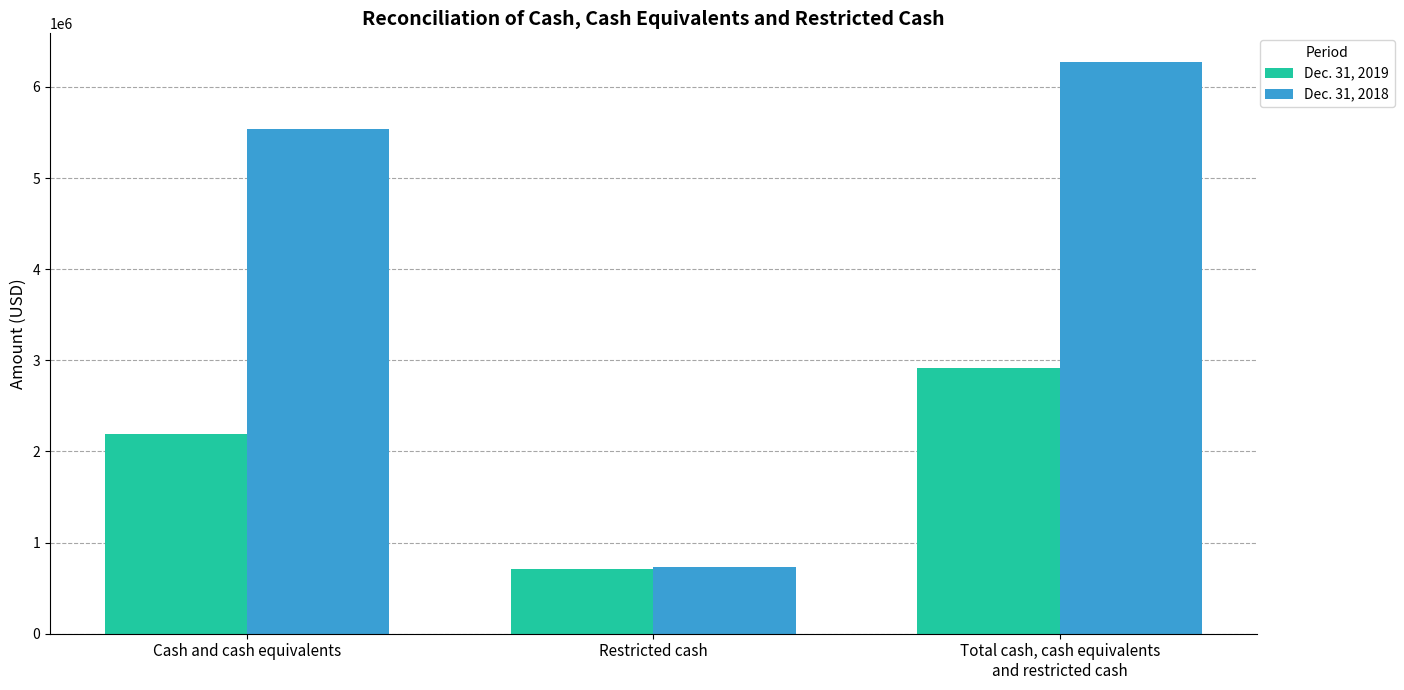

What is the average value of the Dec. 31, 2018 series?

4183093